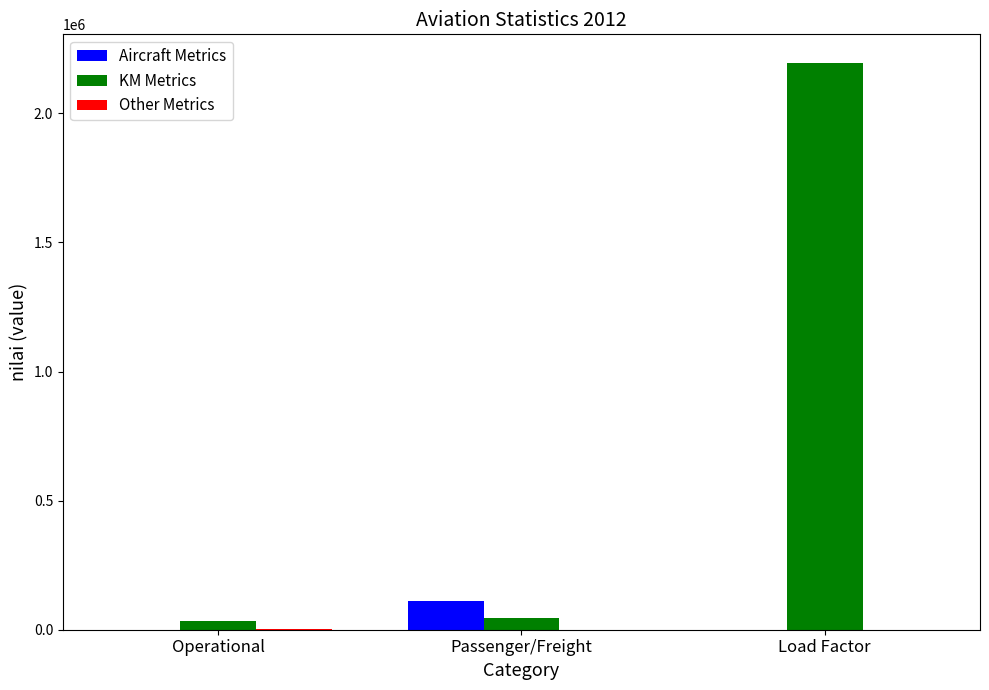

Which category has the highest value across all series?

Load Factor